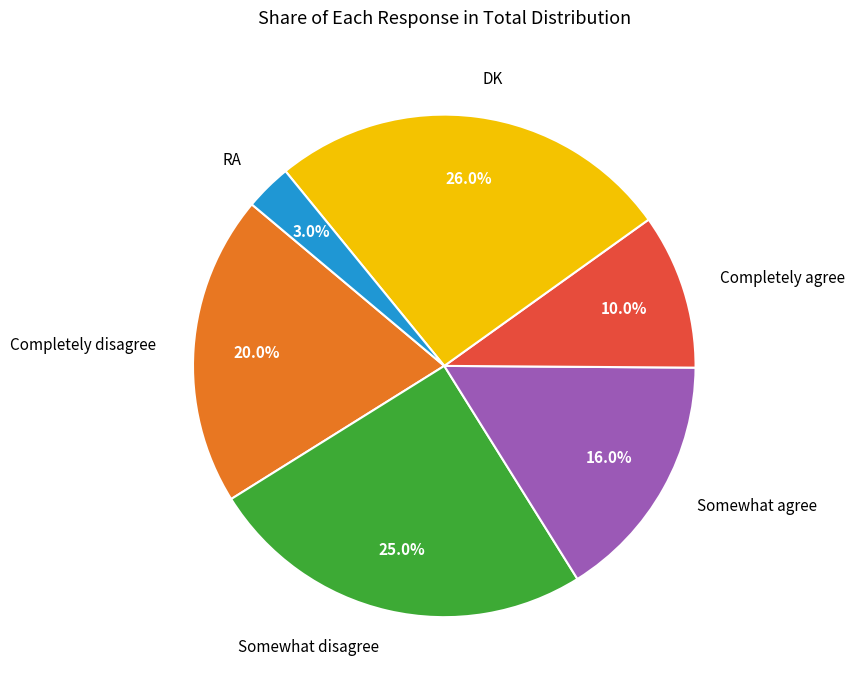

The DK slice represents 39% of the pie. True or false?

False